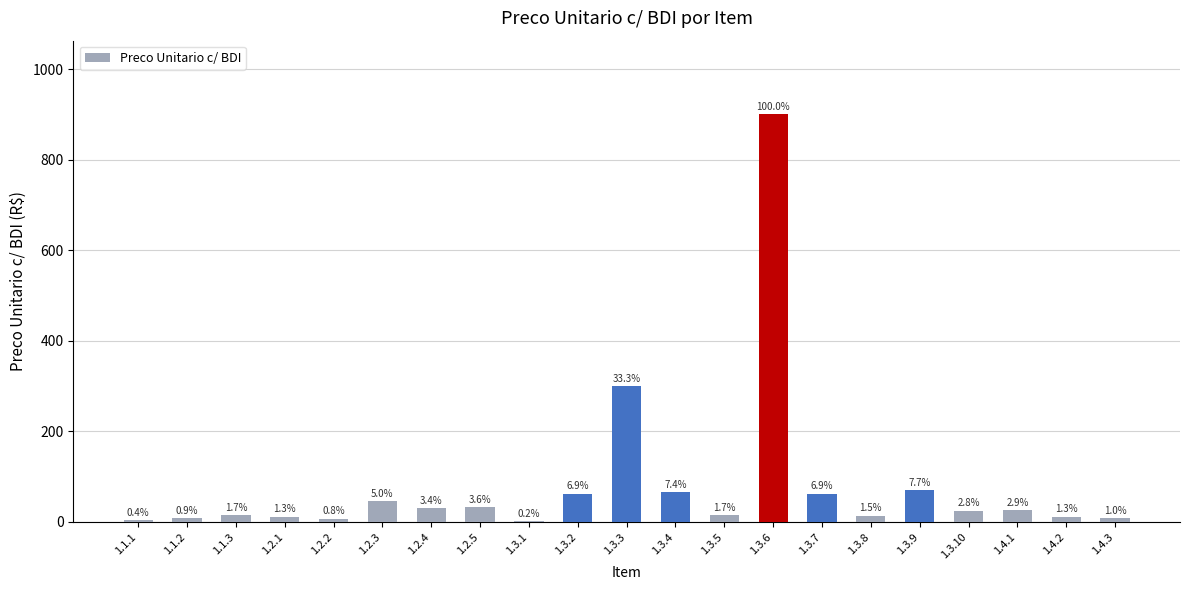

Are the bars horizontal?

No